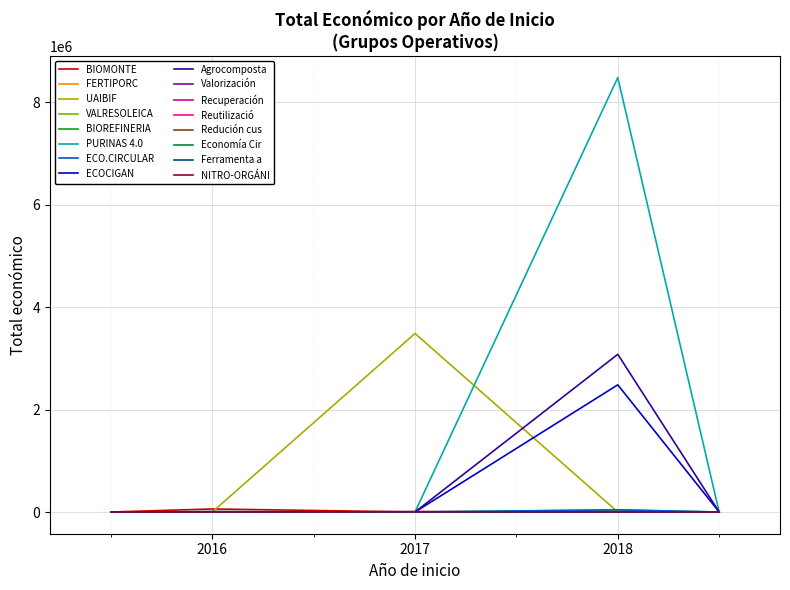

At which category does the chart reach its peak across all series?

2018